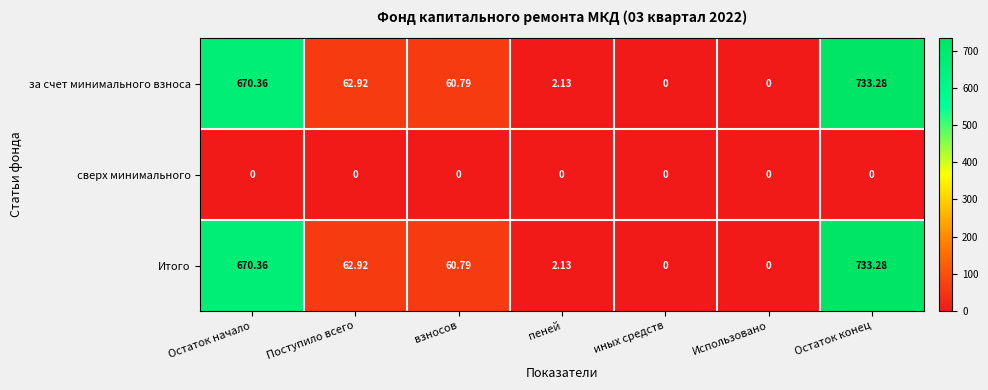

At which category is the sum across all series the highest?

Остаток конец